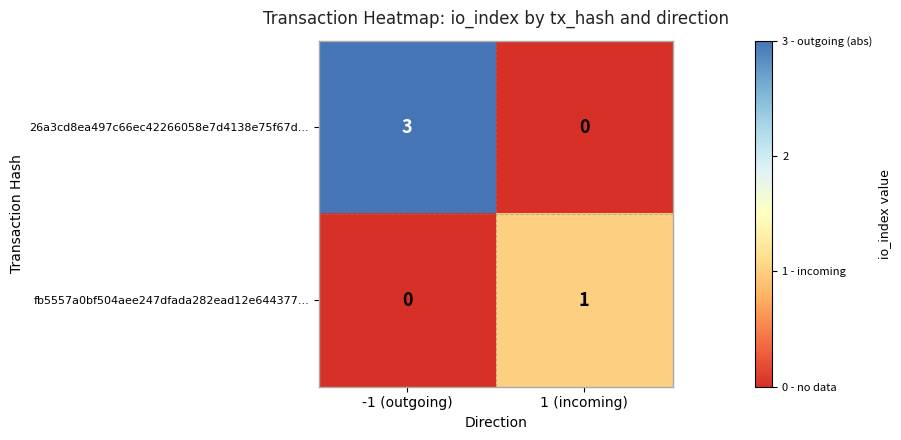

Reading right to left, transcribe all the data shown in this chart.

26a3cd8ea497c66ec42266058e7d4138e75f67d...: 1 (incoming)=0	-1 (outgoing)=3
fb5557a0bf504aee247dfada282ead12e644377...: 1 (incoming)=1	-1 (outgoing)=0